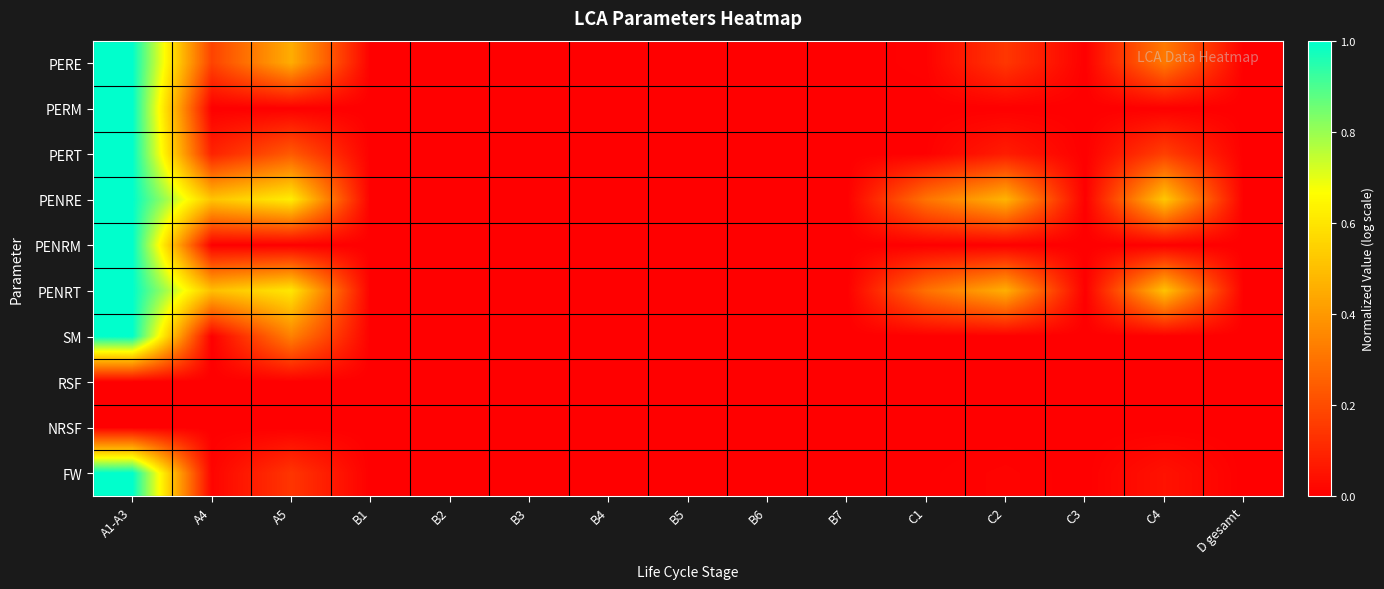

Reading right to left, transcribe all the data shown in this chart.

PERE: D gesamt=0.0	C4=0.3	C3=0.0	C2=0.1	C1=0.0	B7=0.0	B6=0.0	B5=0.0	B4=0.0	B3=0.0	B2=0.0	B1=0.0	A5=0.5	A4=0.2	A1-A3=1.0
PERM: D gesamt=0.0	C4=0.0	C3=0.0	C2=0.0	C1=0.0	B7=0.0	B6=0.0	B5=0.0	B4=0.0	B3=0.0	B2=0.0	B1=0.0	A5=0.0	A4=0.0	A1-A3=1.0
PERT: D gesamt=0.0	C4=0.2	C3=0.0	C2=0.1	C1=0.0	B7=0.0	B6=0.0	B5=0.0	B4=0.0	B3=0.0	B2=0.0	B1=0.0	A5=0.2	A4=0.1	A1-A3=1.0
PENRE: D gesamt=0.0	C4=0.5	C3=0.0	C2=0.5	C1=0.3	B7=0.0	B6=0.0	B5=0.0	B4=0.0	B3=0.0	B2=0.0	B1=0.0	A5=0.6	A4=0.5	A1-A3=1.0
PENRM: D gesamt=0.0	C4=0.0	C3=0.0	C2=0.0	C1=0.0	B7=0.0	B6=0.0	B5=0.0	B4=0.0	B3=0.0	B2=0.0	B1=0.0	A5=0.0	A4=0.0	A1-A3=1.0
PENRT: D gesamt=0.0	C4=0.5	C3=0.0	C2=0.5	C1=0.3	B7=0.0	B6=0.0	B5=0.0	B4=0.0	B3=0.0	B2=0.0	B1=0.0	A5=0.6	A4=0.5	A1-A3=1.0
SM: D gesamt=0.0	C4=0.0	C3=0.0	C2=0.0	C1=0.0	B7=0.0	B6=0.0	B5=0.0	B4=0.0	B3=0.0	B2=0.0	B1=0.0	A5=0.3	A4=0.0	A1-A3=1.0
RSF: D gesamt=0.0	C4=0.0	C3=0.0	C2=0.0	C1=0.0	B7=0.0	B6=0.0	B5=0.0	B4=0.0	B3=0.0	B2=0.0	B1=0.0	A5=0.0	A4=0.0	A1-A3=0.0
NRSF: D gesamt=0.0	C4=0.0	C3=0.0	C2=0.0	C1=0.0	B7=0.0	B6=0.0	B5=0.0	B4=0.0	B3=0.0	B2=0.0	B1=0.0	A5=0.0	A4=0.0	A1-A3=0.0
FW: D gesamt=0.0	C4=0.0	C3=0.0	C2=0.0	C1=0.0	B7=0.0	B6=0.0	B5=0.0	B4=0.0	B3=0.0	B2=0.0	B1=0.0	A5=0.1	A4=0.0	A1-A3=1.0